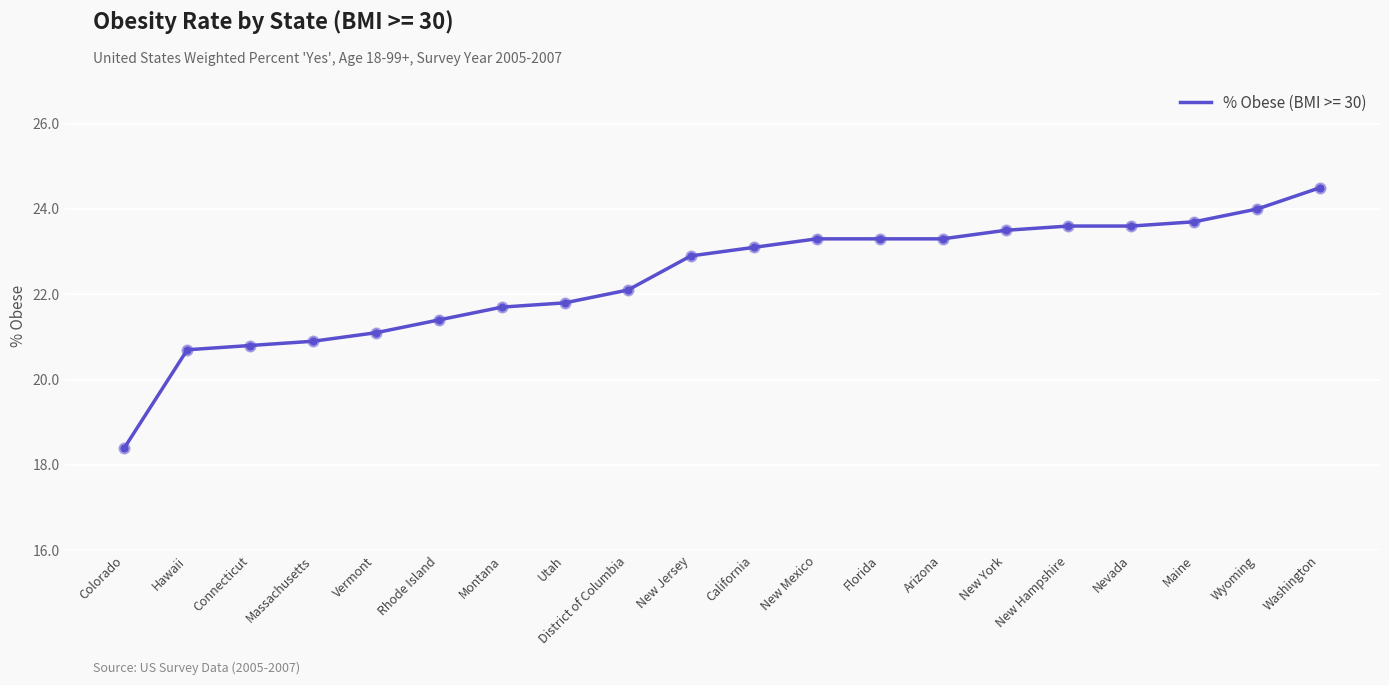

Between Wyoming and Arizona, which is larger?

Wyoming